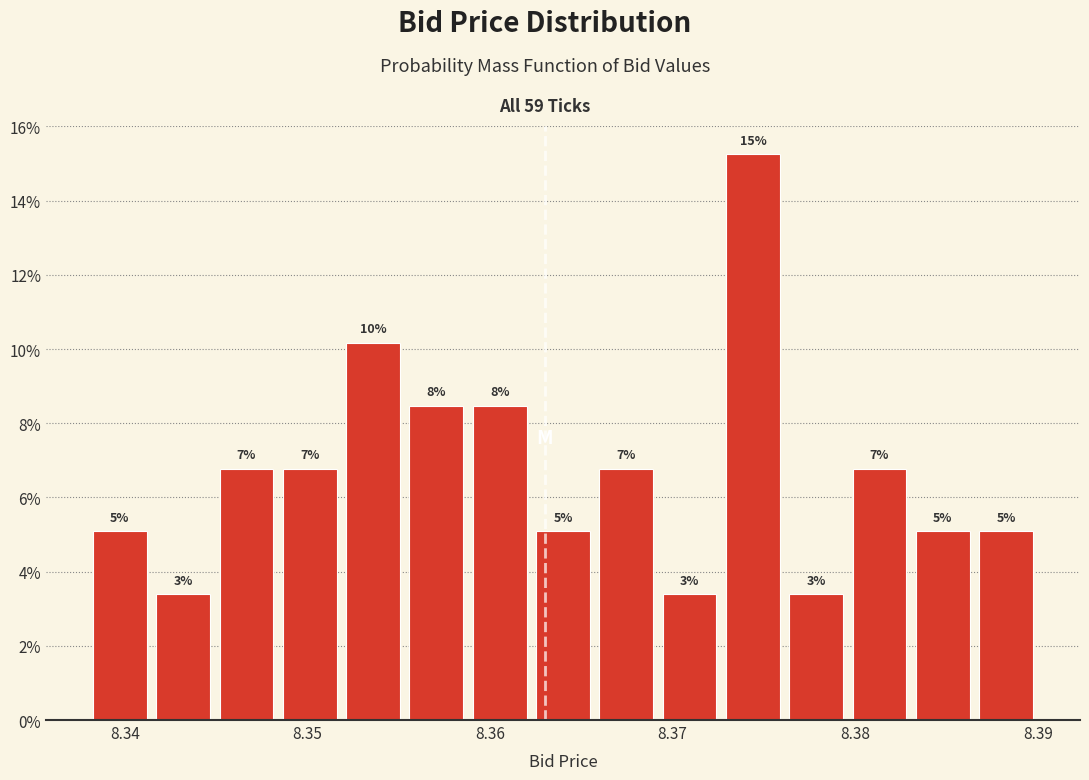

Read against the x-axis, roughly where is the centre of the tallest bar?

8.374